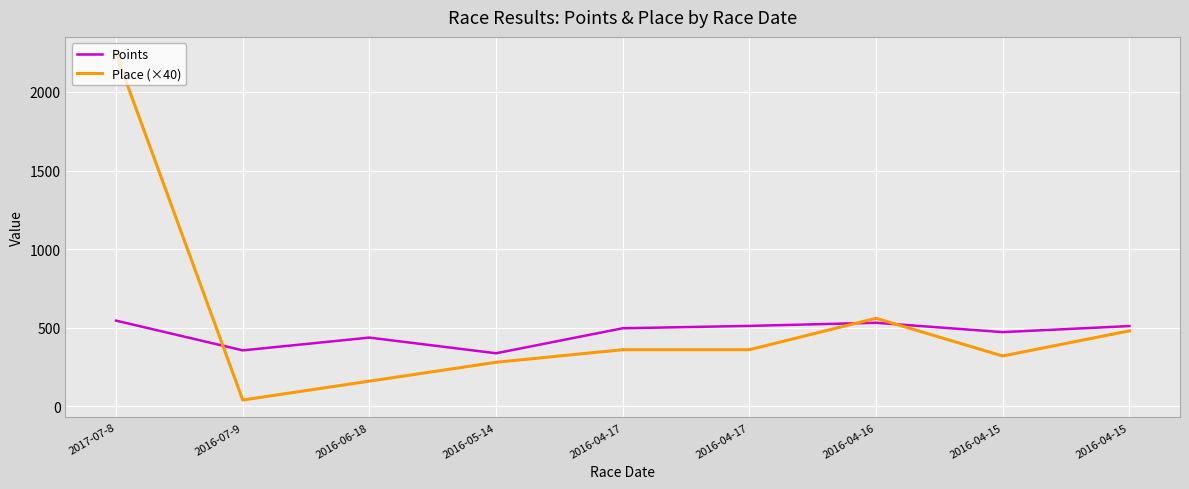

What is the maximum value for Place (×40)?

2240.0